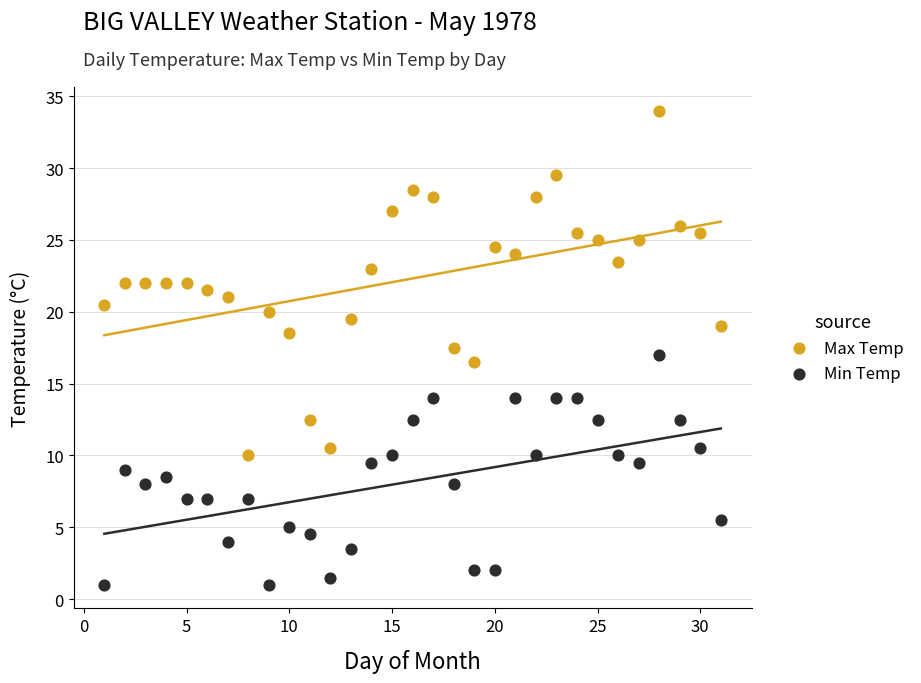

What is the X range (max minus min) for the scatter plot?

30.0